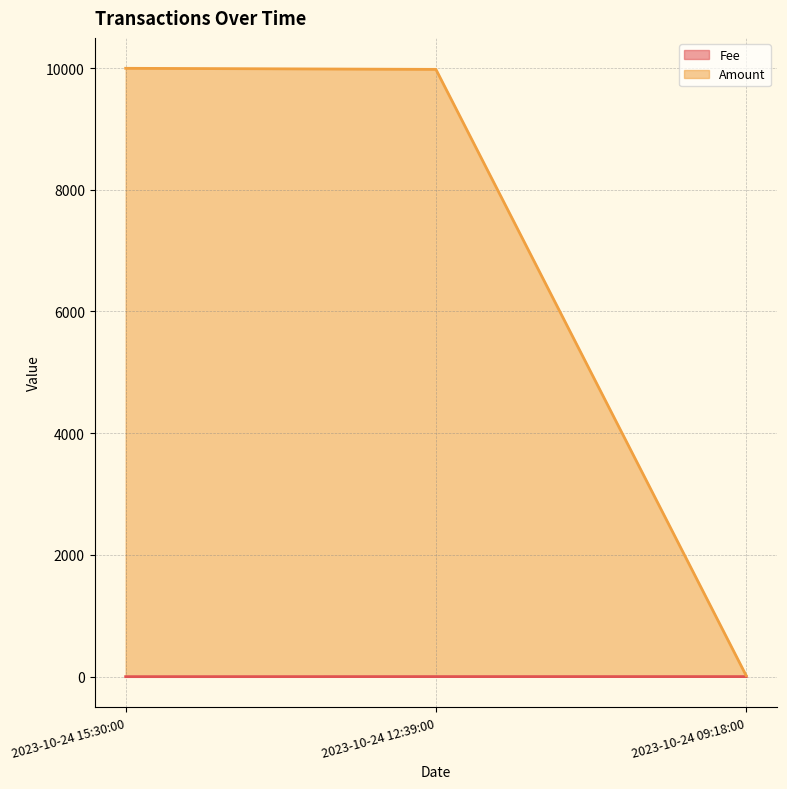

Which has a higher value, 2023-10-24 12:39:00 or 2023-10-24 15:30:00?

2023-10-24 12:39:00